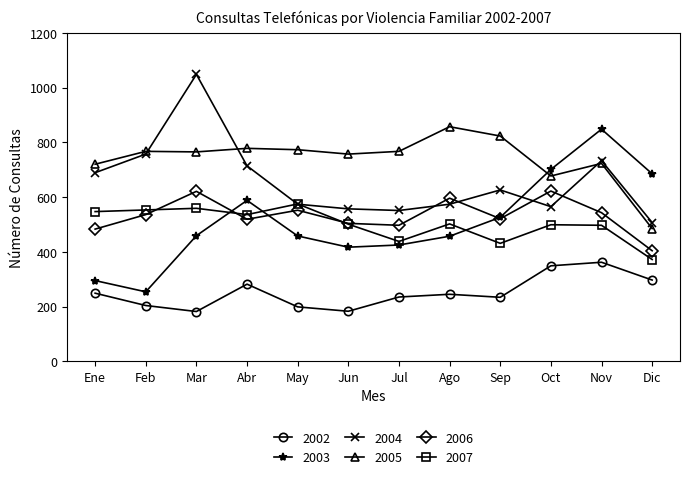

Is it true that 2003 equals 685 at Jun?

False